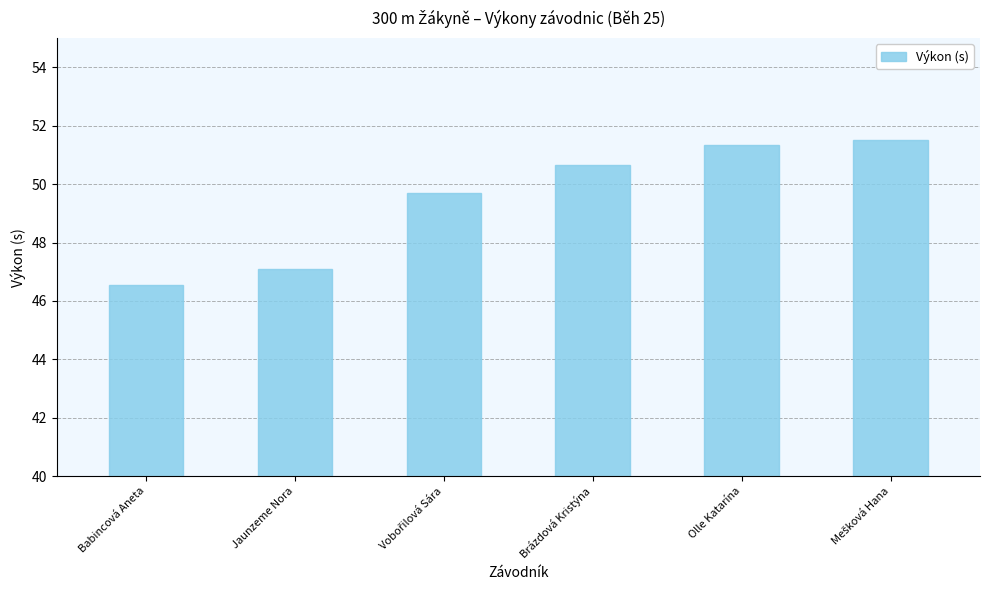

The chart shows a value of 66.8 at Babincová Aneta. True or false?

False